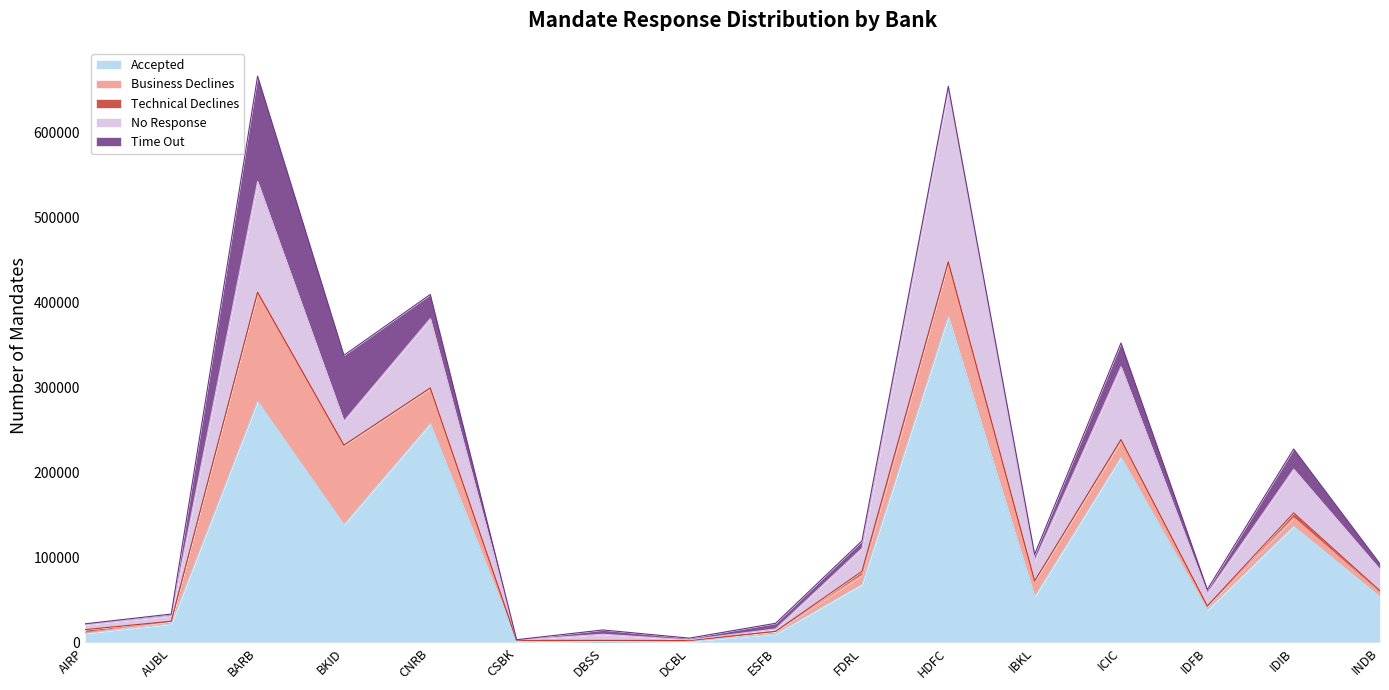

What is the average value of the Accepted series?

104973